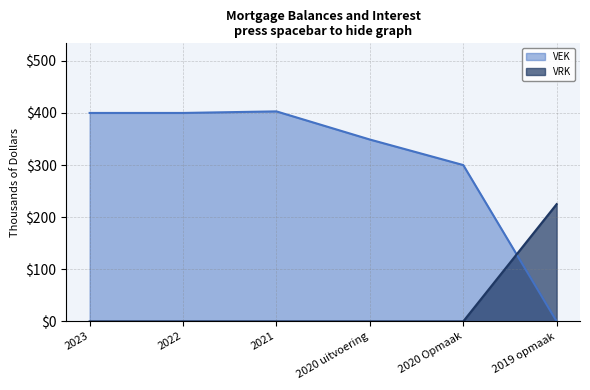

Does the chart have visible grid lines?

Yes